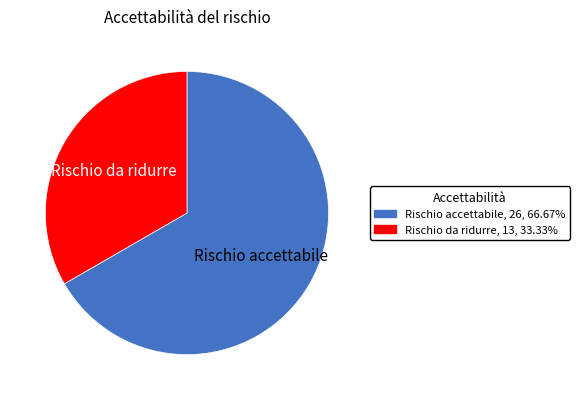

Is it true that Rischio da ridurre is 28% of the pie?

False